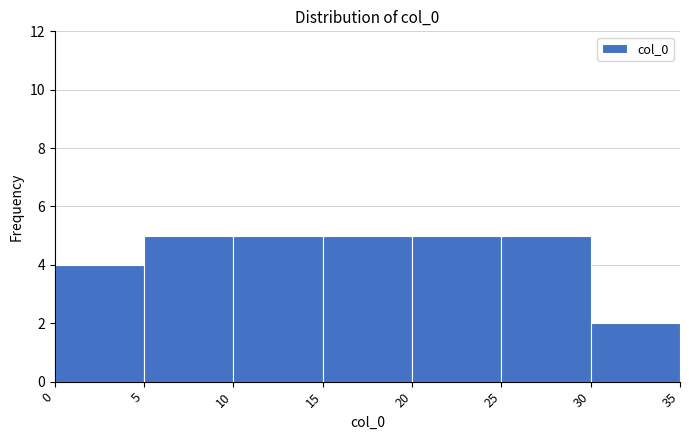

Reading left to right, list every bar in this chart as the range it spans on the x-axis followed by its height. The values are not printed on the chart, so give them approximately, as read against the axis.

0 to 5: 4
5 to 10: 5
10 to 15: 5
15 to 20: 5
20 to 25: 5
25 to 30: 5
30 to 35: 2